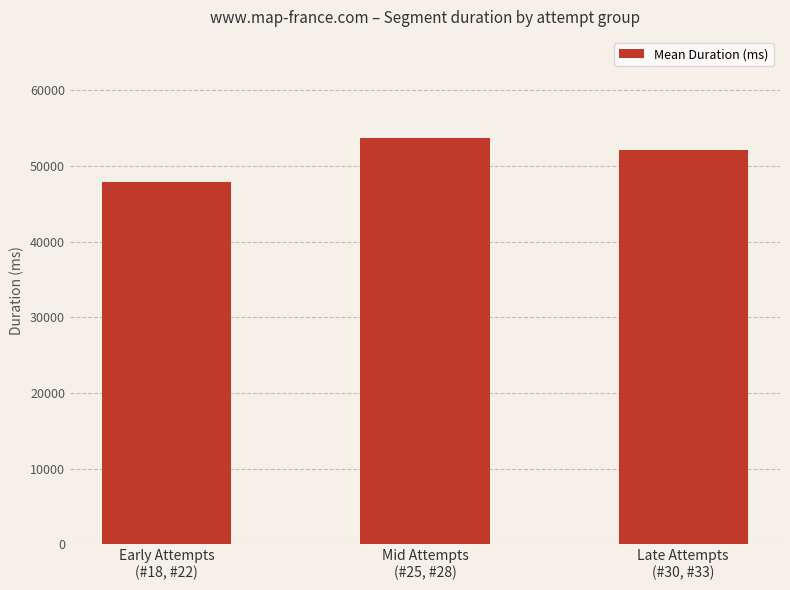

What is the maximum value shown in the chart?

53627.5